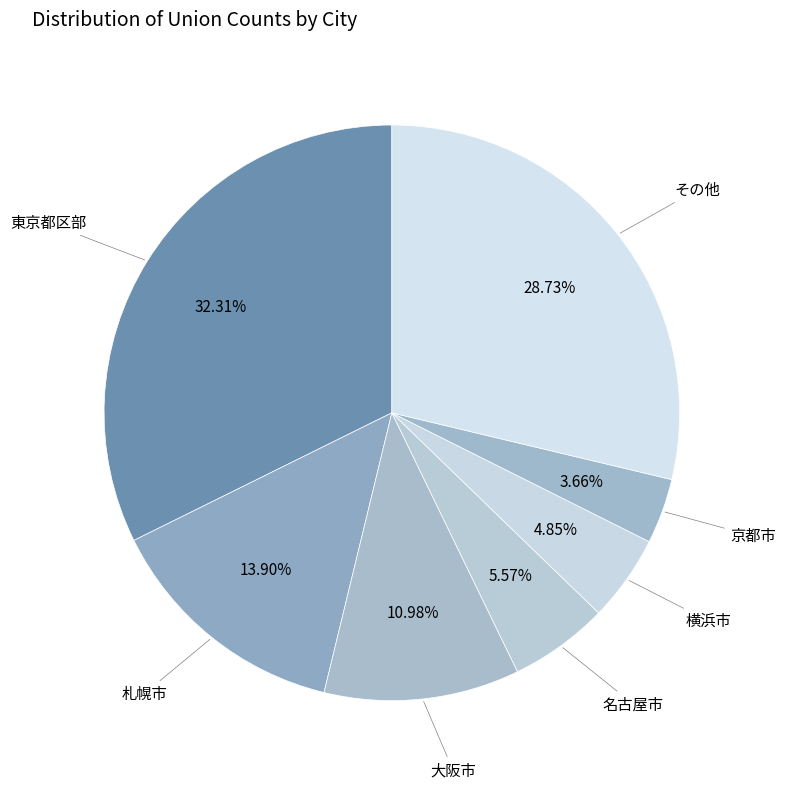

Approximately how many times larger is the value at 名古屋市 compared to 大阪市?

0.5